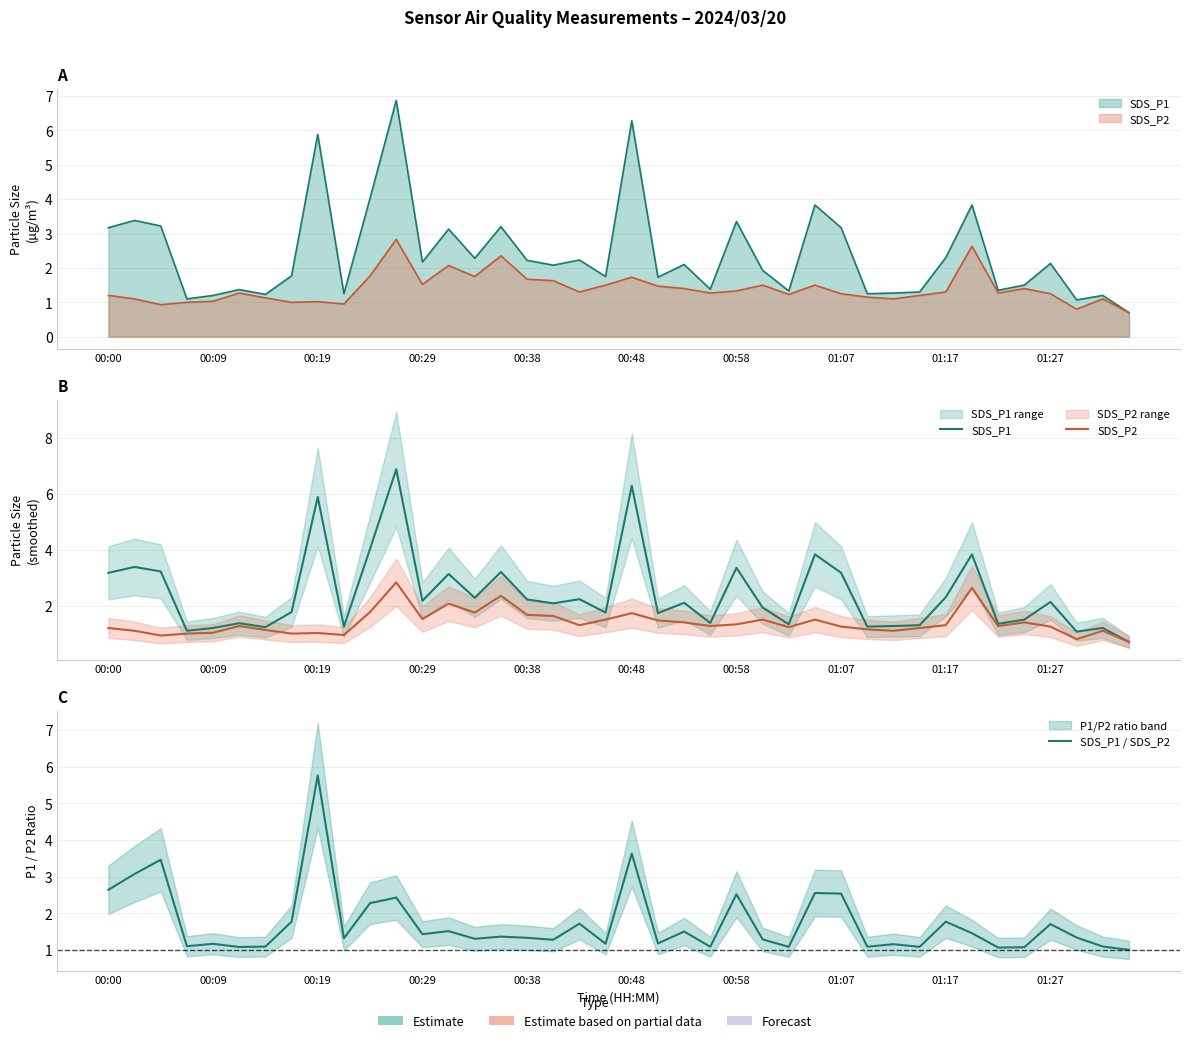

True or false: SDS_P1 and SDS_P2 cross at least once.

False